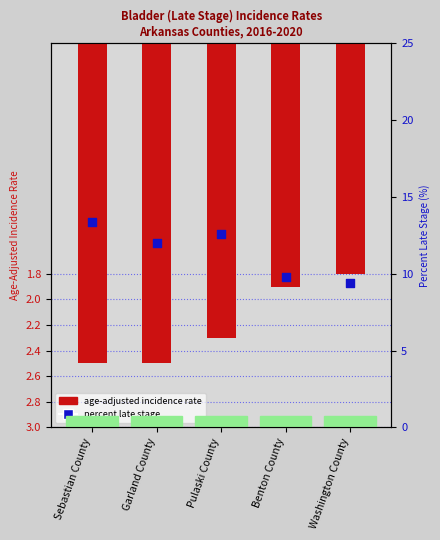

At how many categories does at least one series exceed 0?

5